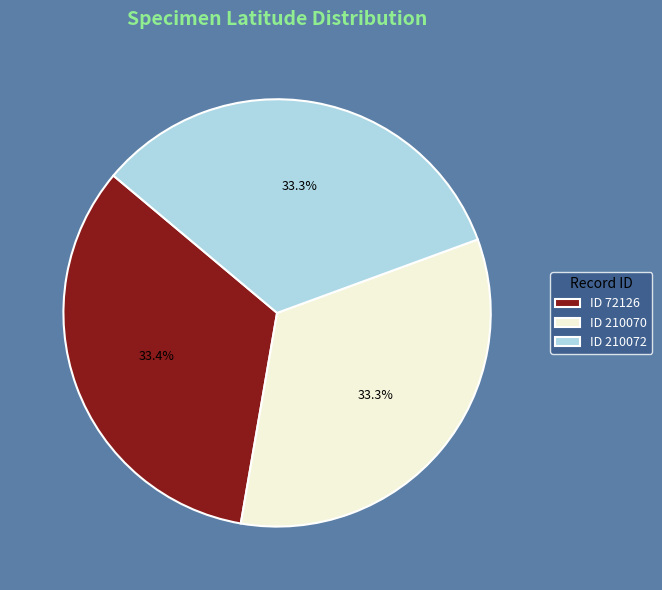

Does any single category account for the majority?

No